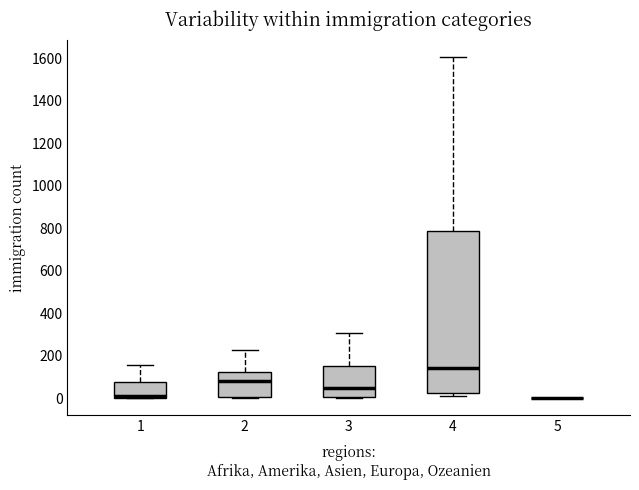

Where is the lower edge of the box at x = 1 on the y-axis? The values are not printed on the chart, so give them approximately, as read against the axis.

0